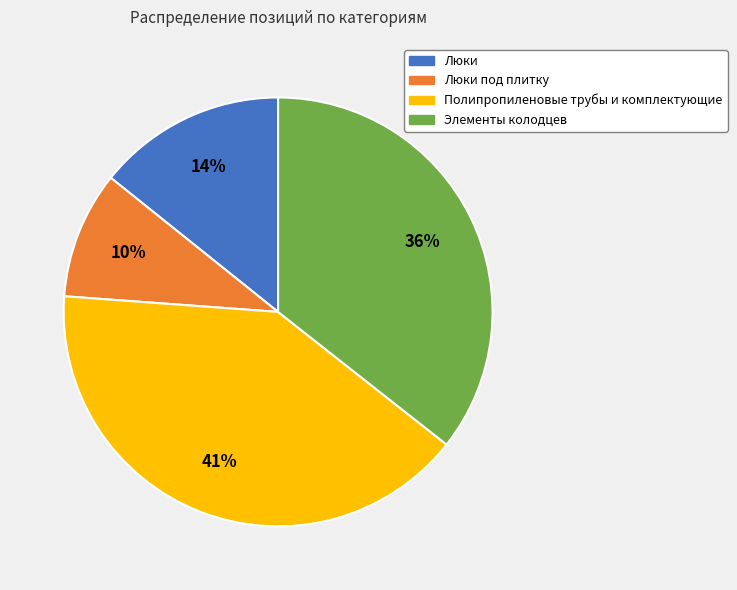

Count the number of slices in the pie.

4